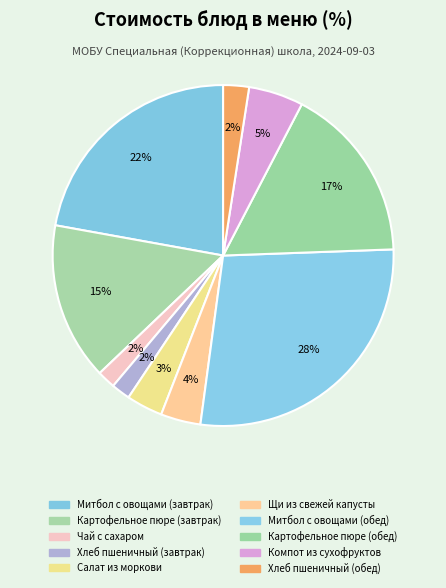

What percentage is the Хлеб пшеничный (завтрак) slice, to the nearest percent?

2%